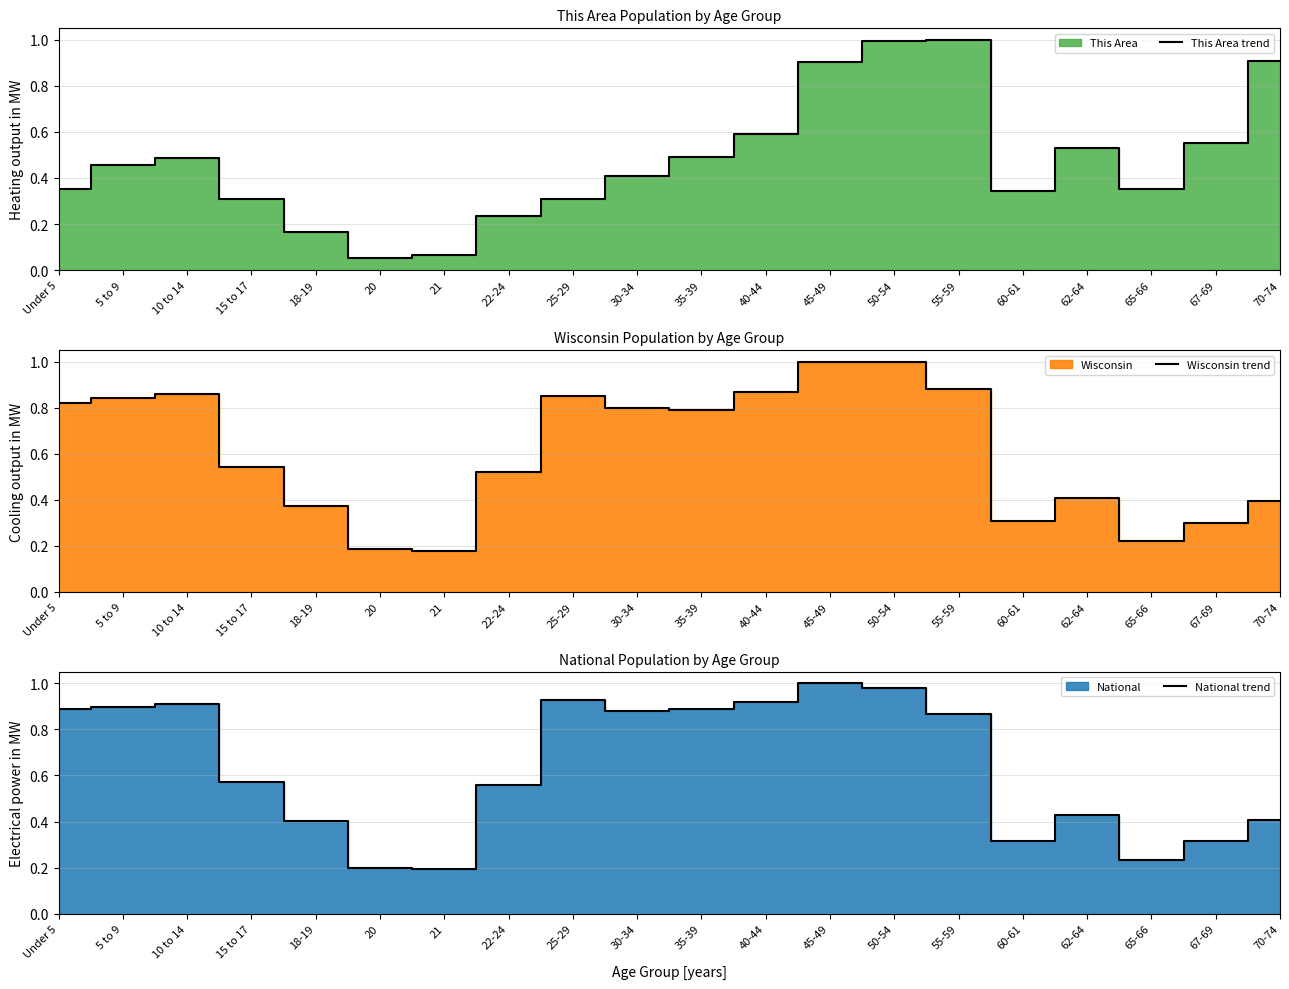

Which series has the largest range (max minus min)?

This Area trend